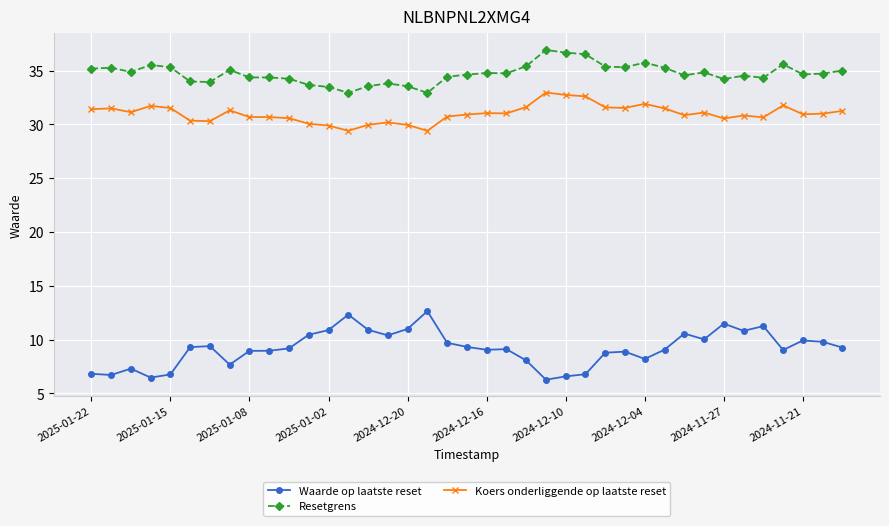

What is the sum of all Koers onderliggende op laatste reset values?

1209.4